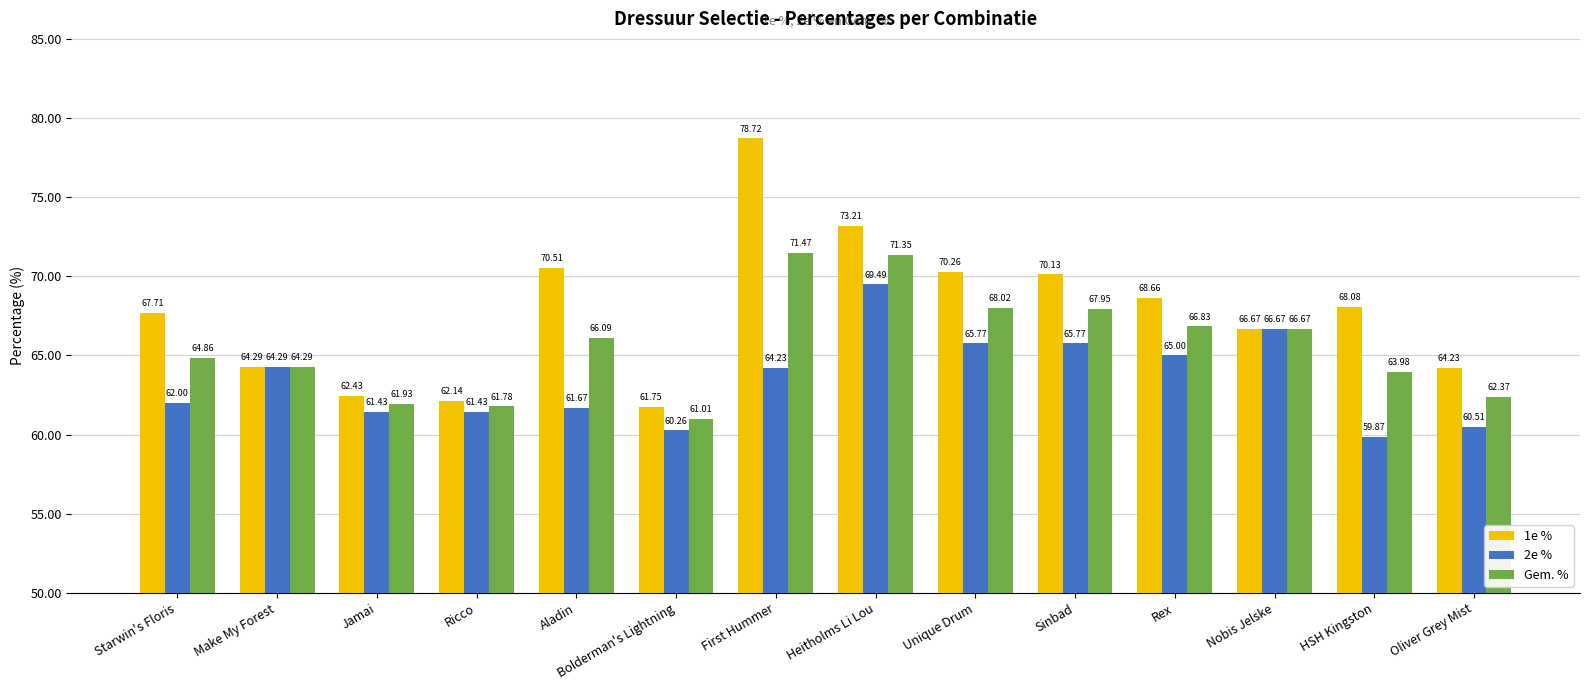

Which category has the highest value in the Gem. % series?

First Hummer